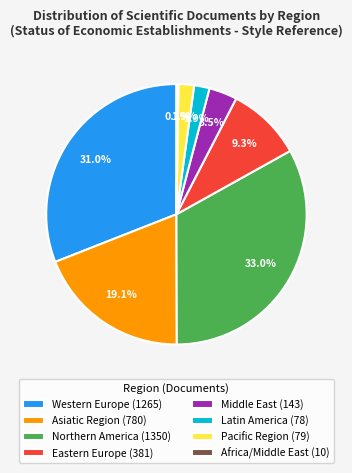

What is the ratio of the value at Middle East (143) to the value at Latin America (78)?

1.8